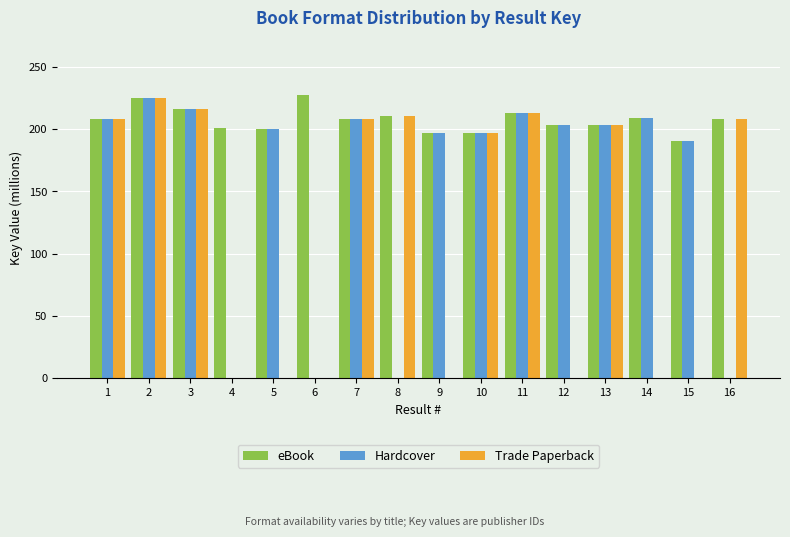

True or false: Hardcover has a value of 304.4 at 15.

False